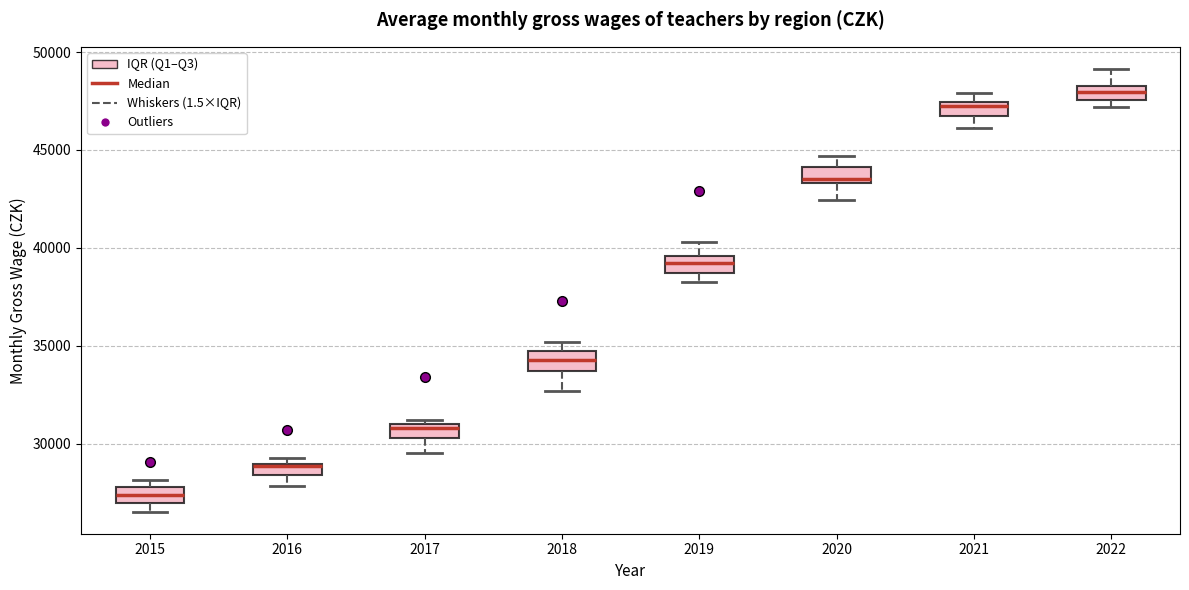

Where does the median line of the box at x = 2015 sit on the y-axis? The values are not printed on the chart, so give them approximately, as read against the axis.

27500